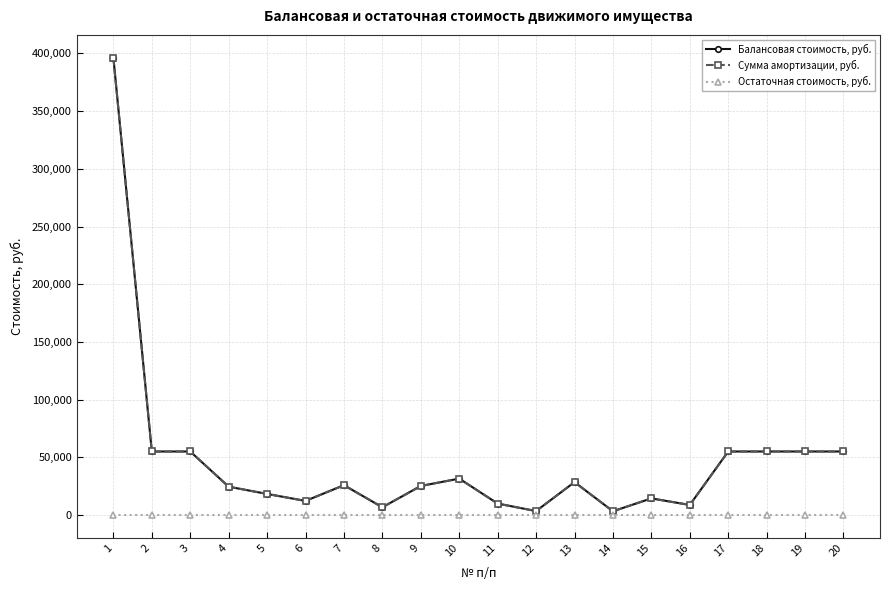

Which has a higher value, 7 or 20?

20